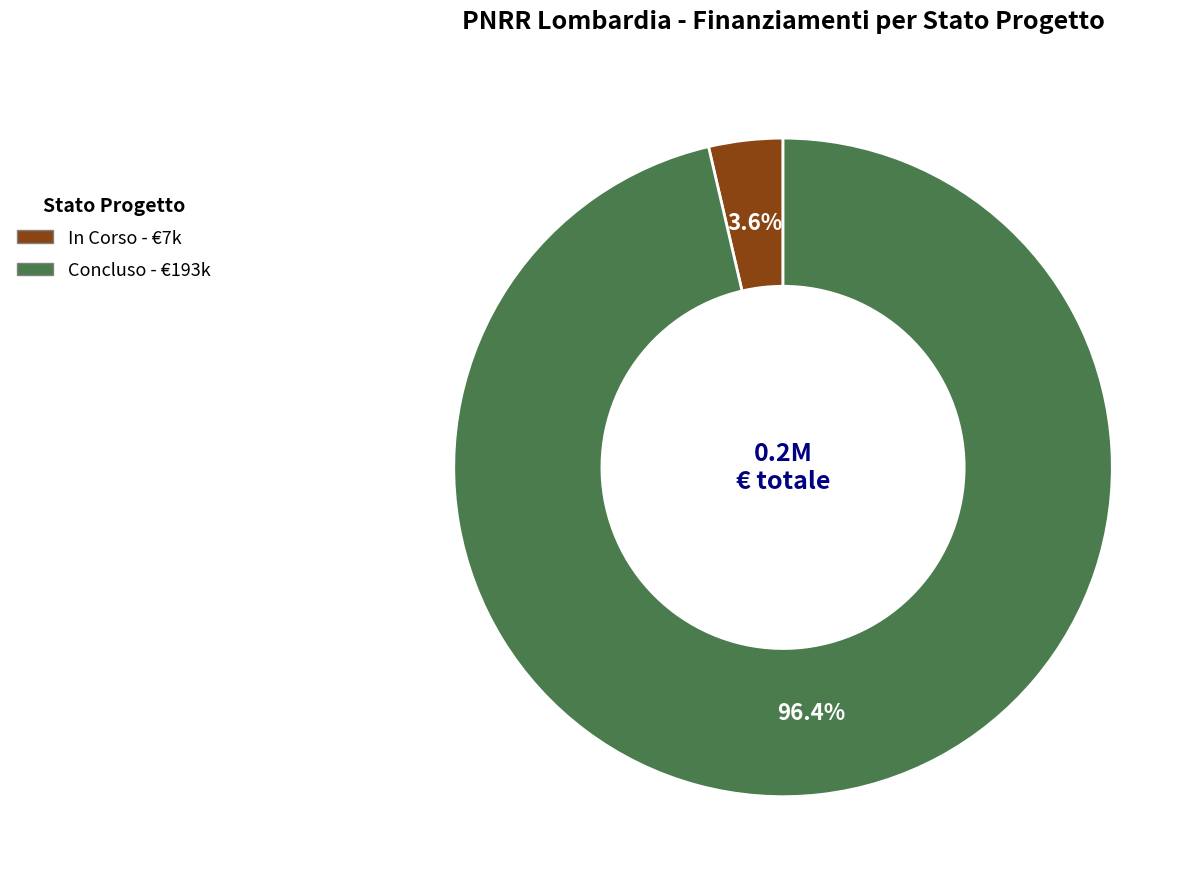

Rank the categories by value from lowest to highest.

In Corso, Concluso